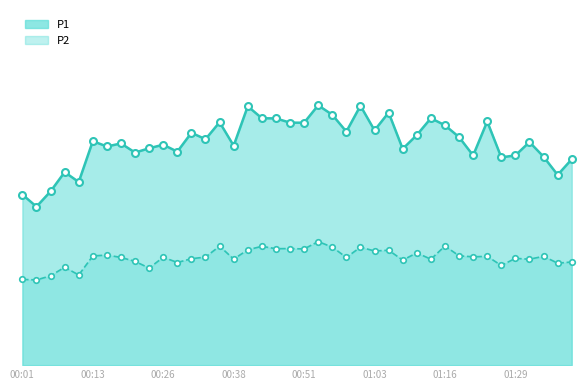

What is the lowest value of the P1 series?

31.2